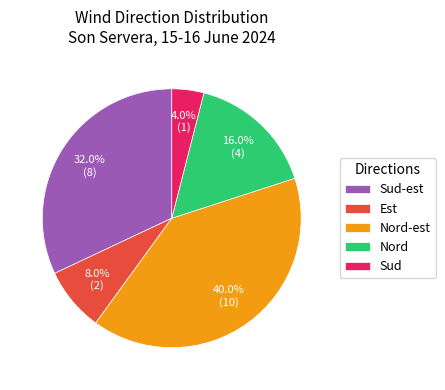

How many segments does this pie chart have?

5